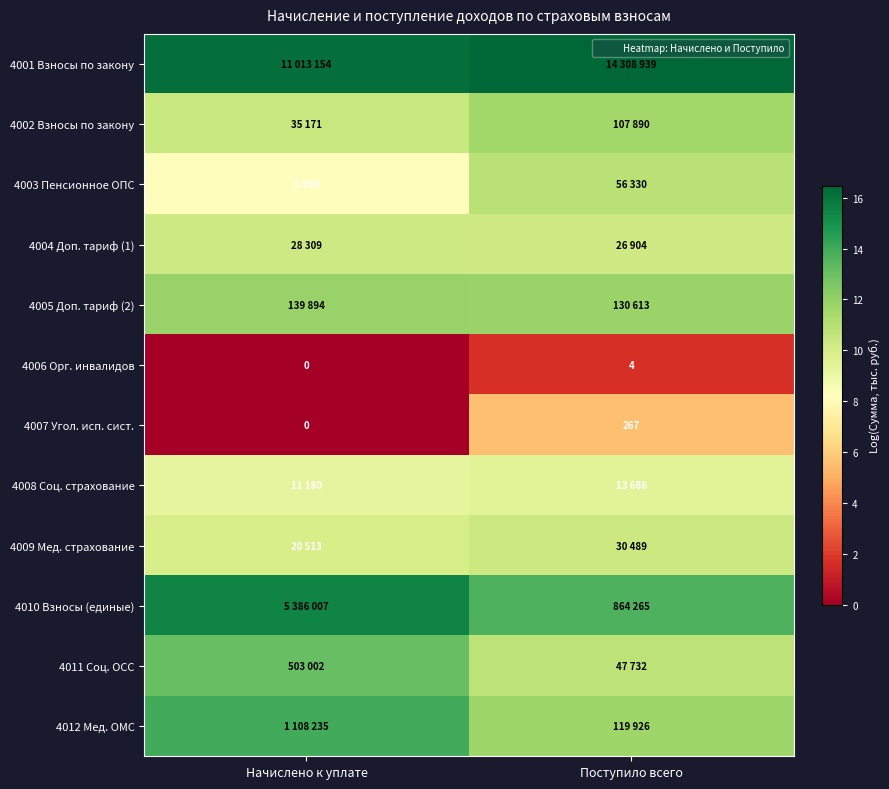

Is it true that 4008 Соц. страхование equals 1.9 at Поступило всего?

False